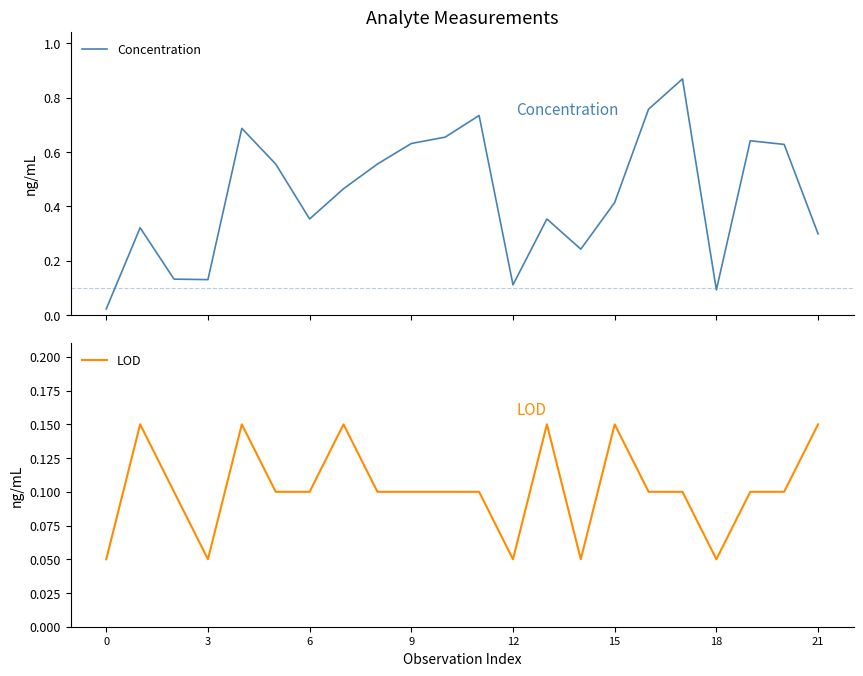

What is the average value of the Concentration series?

0.4